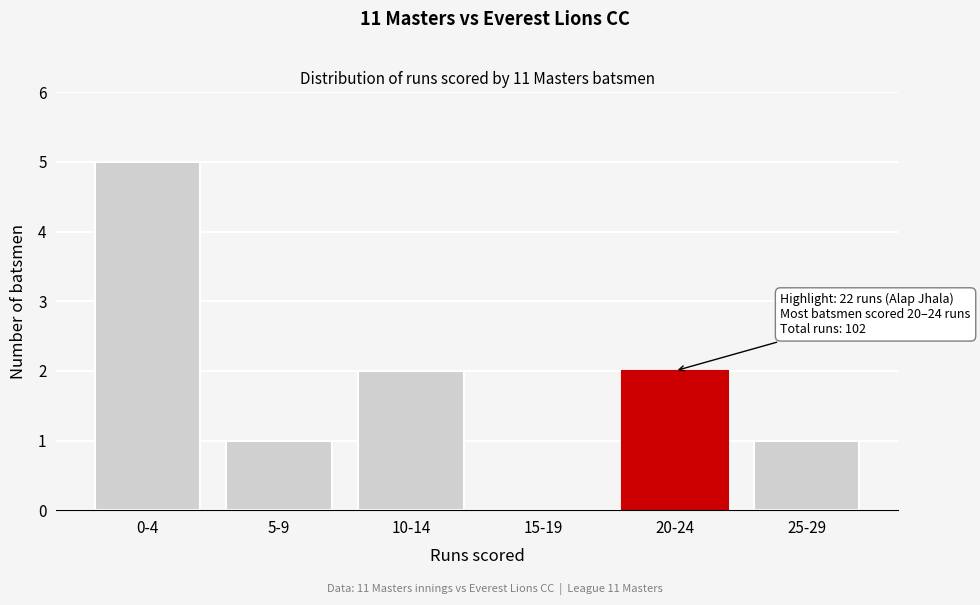

Reading right to left, extract all data points from this chart.

25-29=1	20-24=2	15-19=0	10-14=2	5-9=1	0-4=5